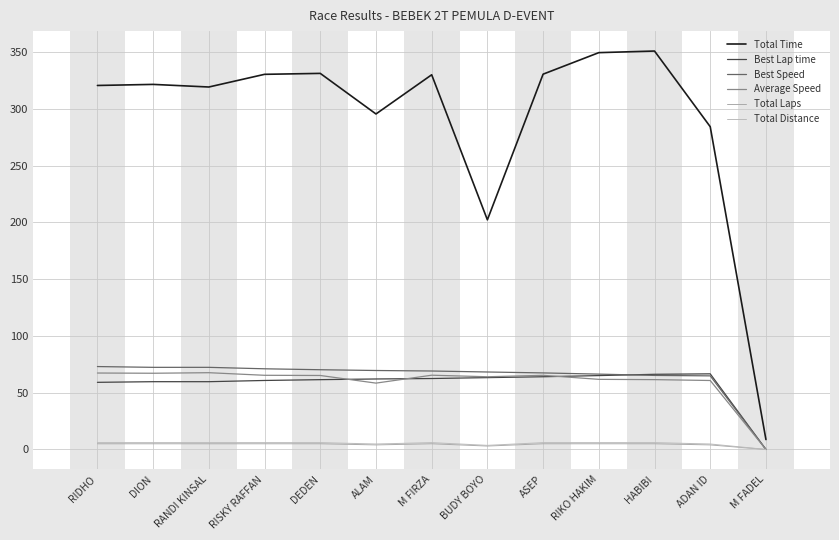

True or false: Best Speed has more than 1 interior local peaks.

False